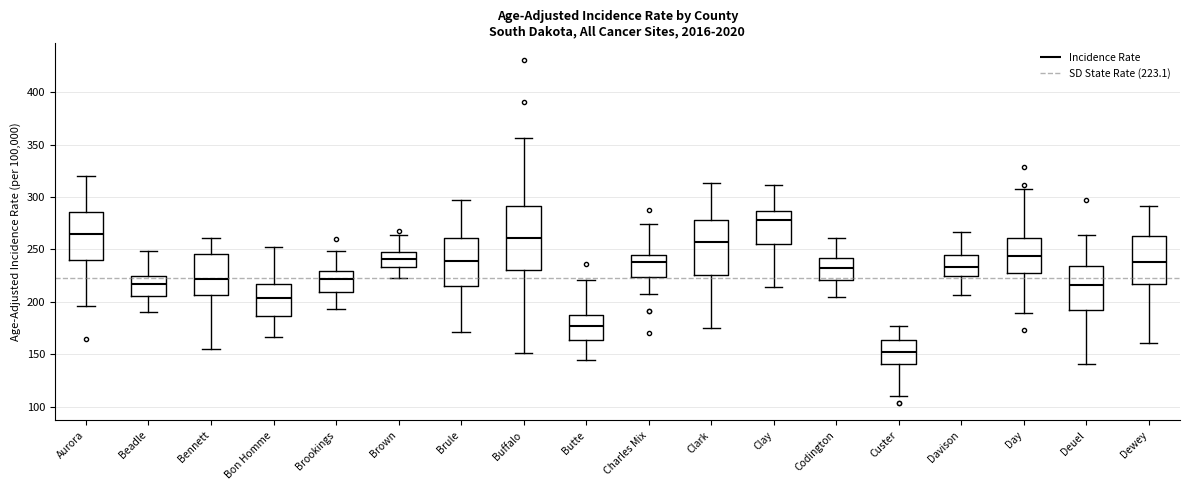

Which box has the lowest median line?

Custer